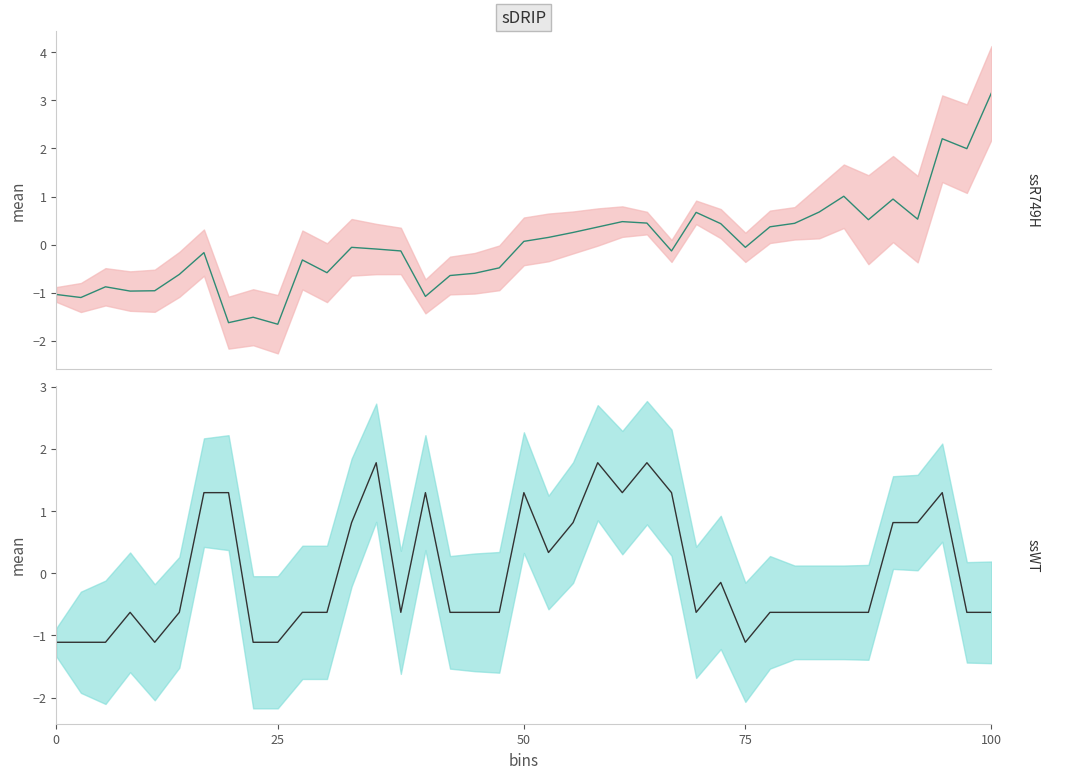

What is the difference between the maximum and minimum values in the SDS_P1 series?

4.8